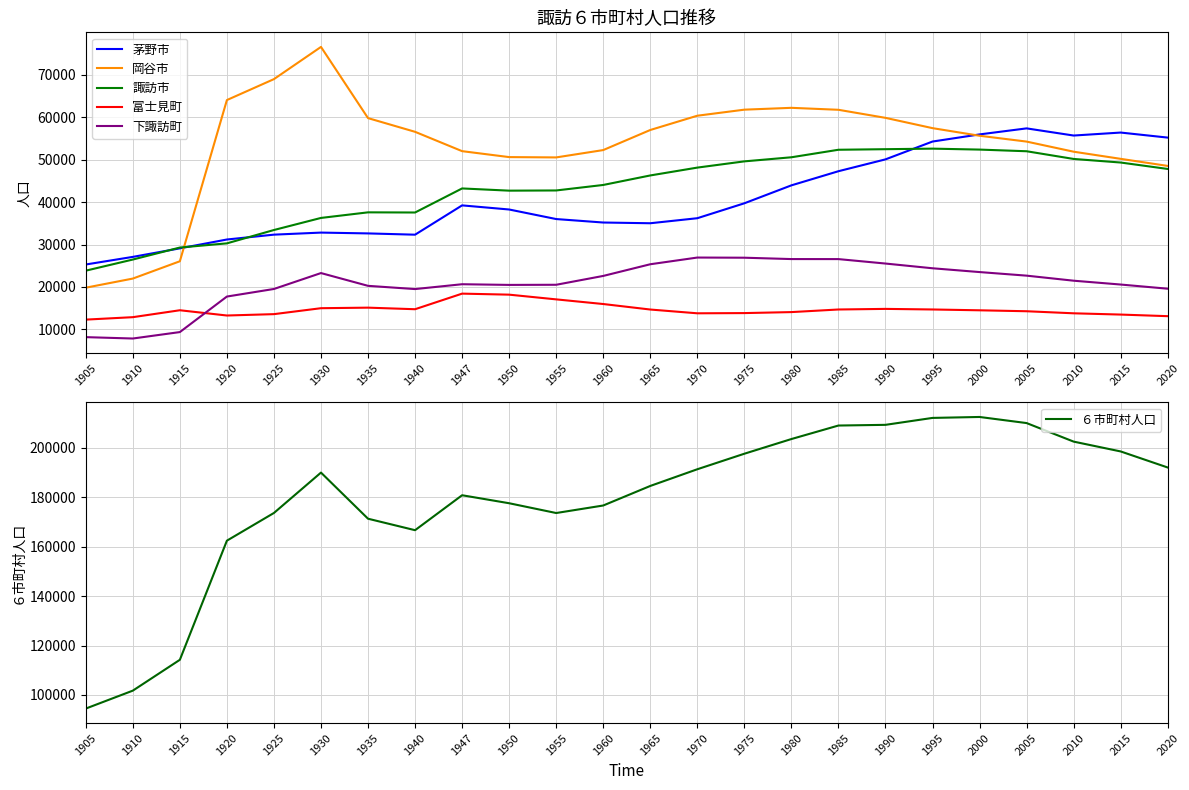

Rank the categories by ６市町村人口 value from lowest to highest.

1905, 1910, 1915, 1920, 1940, 1935, 1955, 1925, 1960, 1950, 1947, 1965, 1930, 1970, 2020, 1975, 2015, 2010, 1980, 1985, 1990, 2005, 1995, 2000